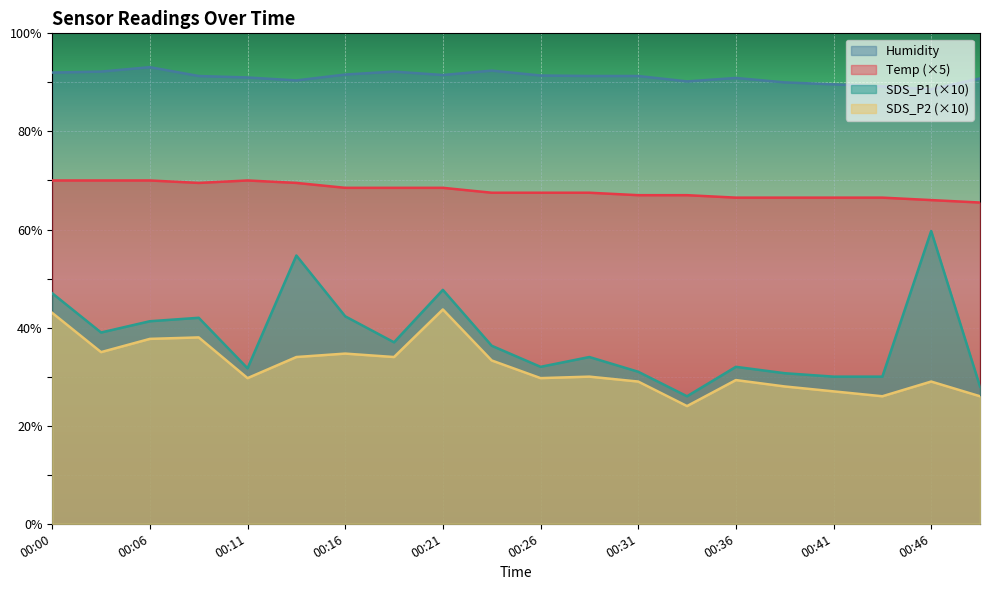

Reading right to left, transcribe all the data shown in this chart.

Temp: 00:48=65.5	00:46=66.0	00:43=66.5	00:41=66.5	00:38=66.5	00:36=66.5	00:33=67.0	00:31=67.0	00:28=67.5	00:26=67.5	00:23=67.5	00:21=68.5	00:18=68.5	00:16=68.5	00:13=69.5	00:11=70.0	00:08=69.5	00:06=70.0	00:02=70.0	00:00=70.0
Humidity: 00:48=90.8	00:46=88.6	00:43=89.2	00:41=89.6	00:38=90.0	00:36=90.9	00:33=90.2	00:31=91.3	00:28=91.3	00:26=91.4	00:23=92.4	00:21=91.5	00:18=92.2	00:16=91.6	00:13=90.4	00:11=91.0	00:08=91.3	00:06=93.1	00:02=92.2	00:00=92.0
SDS_P1: 00:48=28.0	00:46=59.7	00:43=30.0	00:41=30.0	00:38=30.7	00:36=32.0	00:33=26.0	00:31=31.0	00:28=34.0	00:26=32.0	00:23=36.3	00:21=47.7	00:18=37.0	00:16=42.3	00:13=54.7	00:11=31.7	00:08=42.0	00:06=41.3	00:02=39.0	00:00=47.0
SDS_P2: 00:48=26.0	00:46=29.0	00:43=26.0	00:41=27.0	00:38=28.0	00:36=29.3	00:33=24.0	00:31=29.0	00:28=30.0	00:26=29.7	00:23=33.3	00:21=43.7	00:18=34.0	00:16=34.7	00:13=34.0	00:11=29.7	00:08=38.0	00:06=37.7	00:02=35.0	00:00=43.0